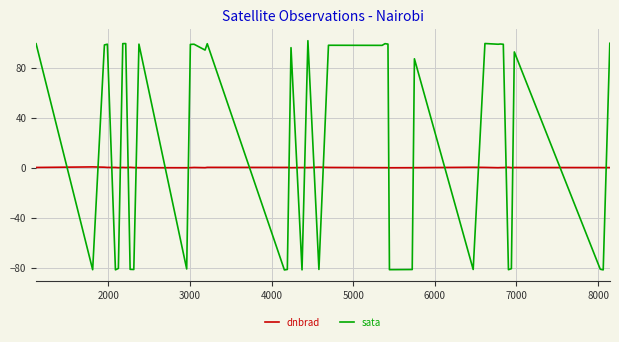

Rank the series by their maximum value, from highest to lowest.

sata, dnbrad